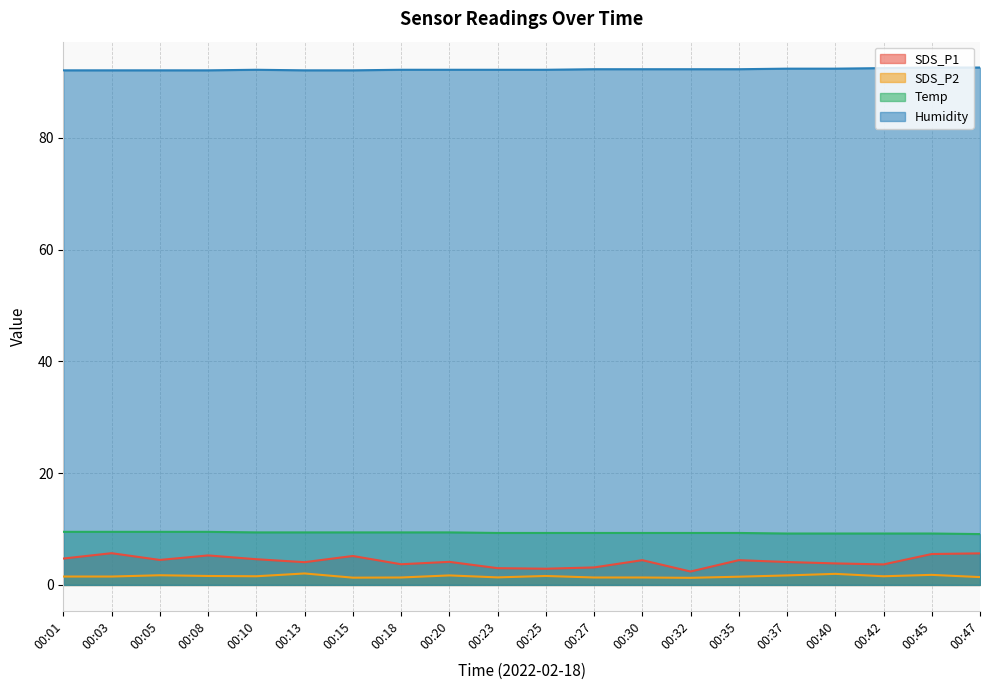

Where is Humidity nearest to the value 92?

00:01